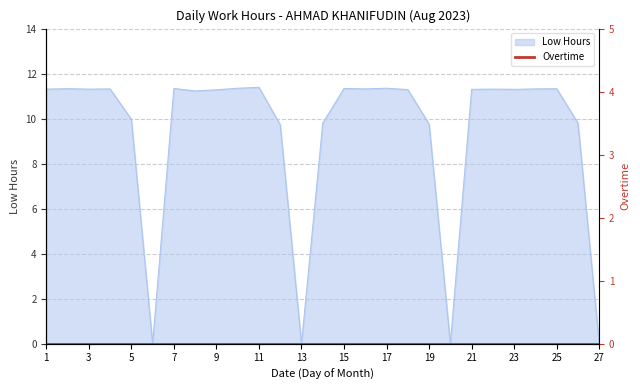

How many interior local peaks (higher than both neighbors) does the data have?

8